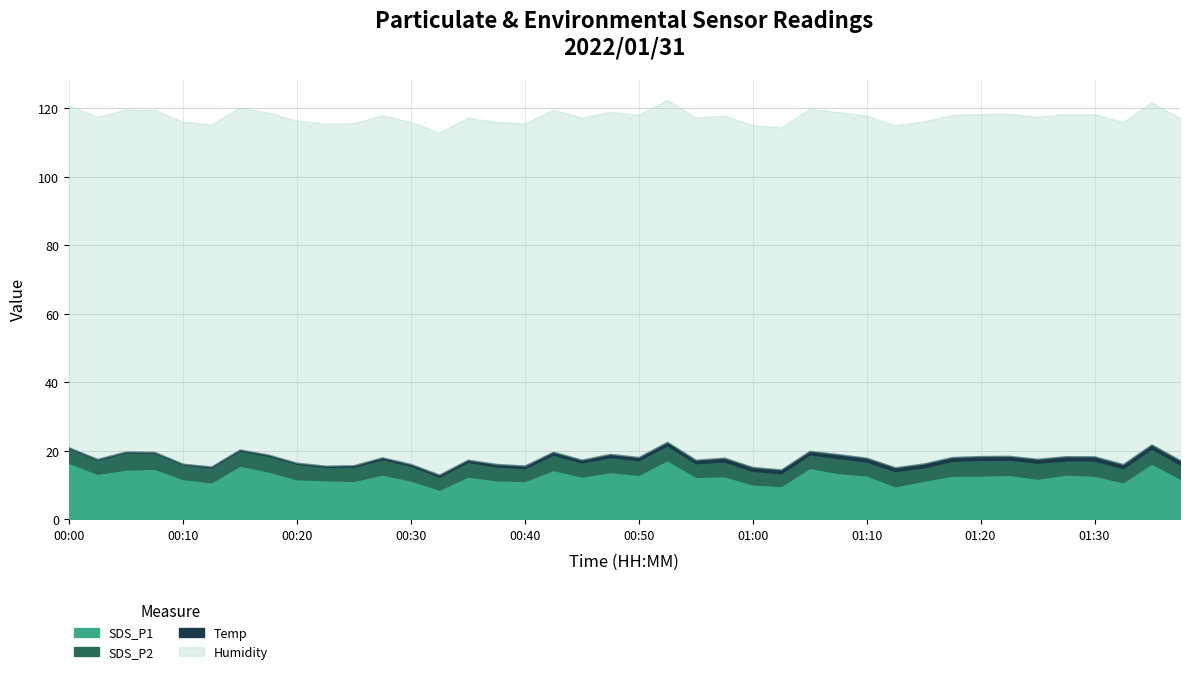

What are all the series names shown in the legend?

SDS_P1, SDS_P2, Temp, Humidity